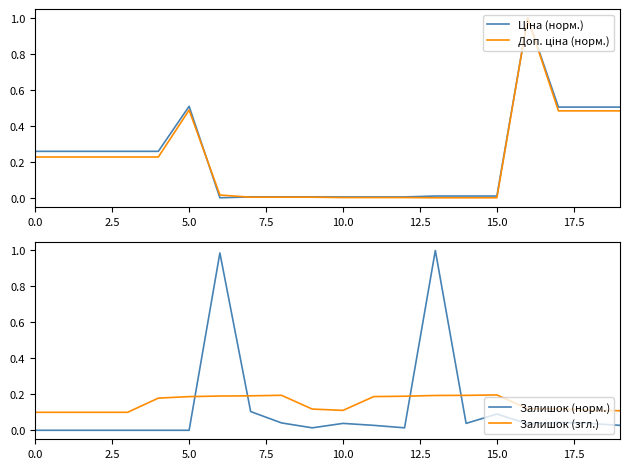

Which series ends up on top after the final intersection of Залишок (згл.) and Залишок (норм.)?

Залишок (згл.)